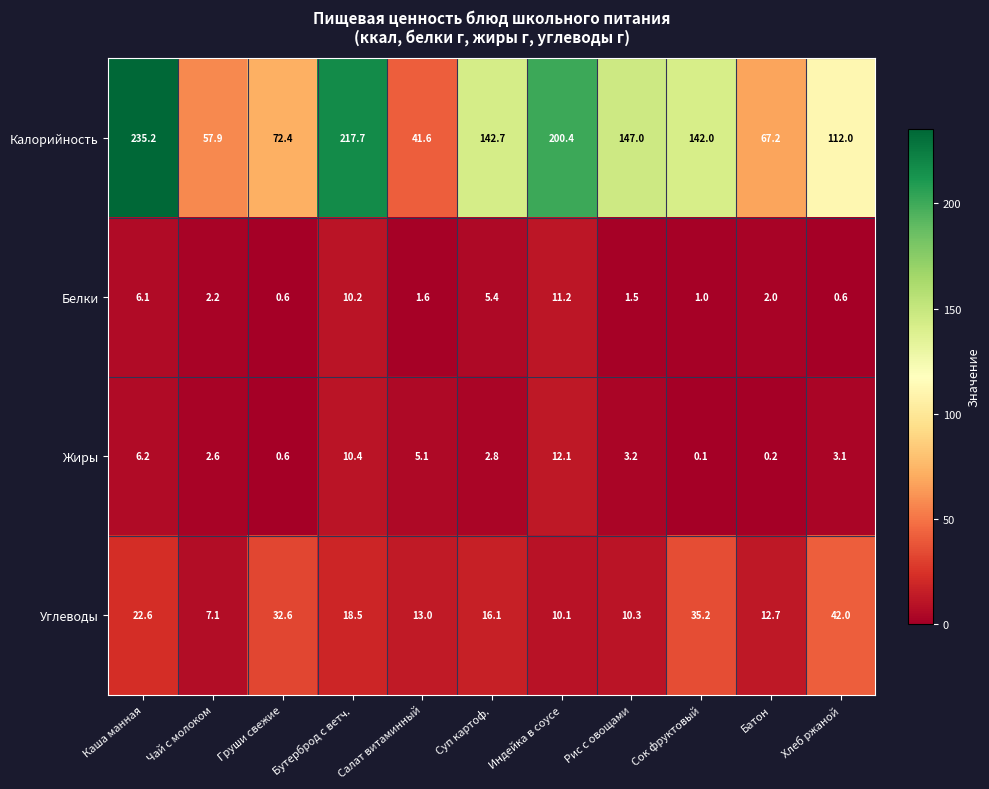

What is the sum of all Жиры values?

46.4